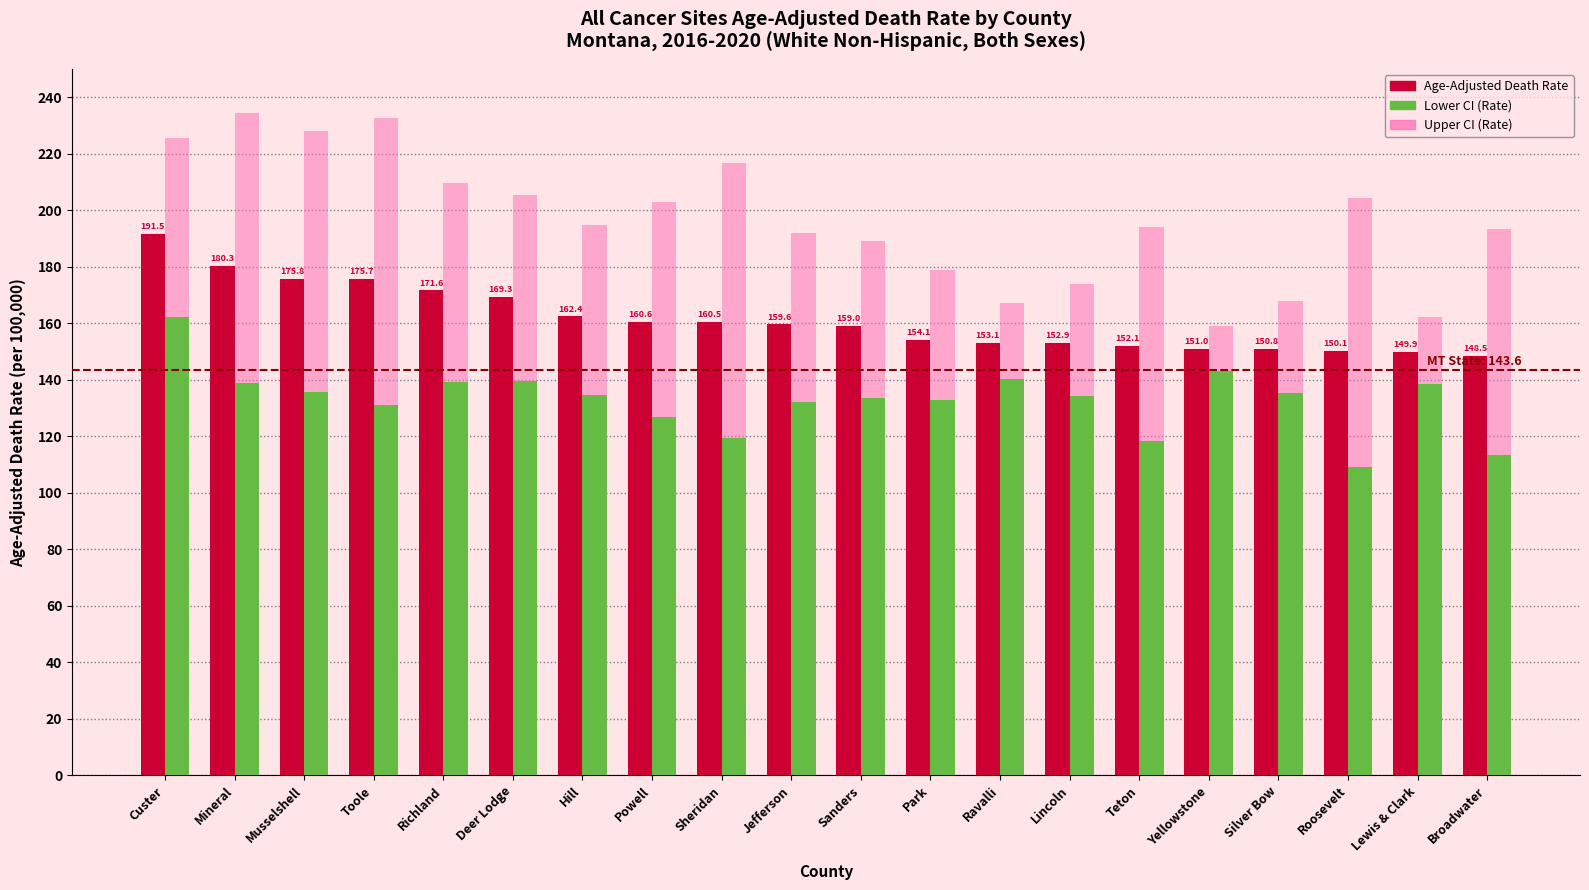

Are the bars horizontal?

No